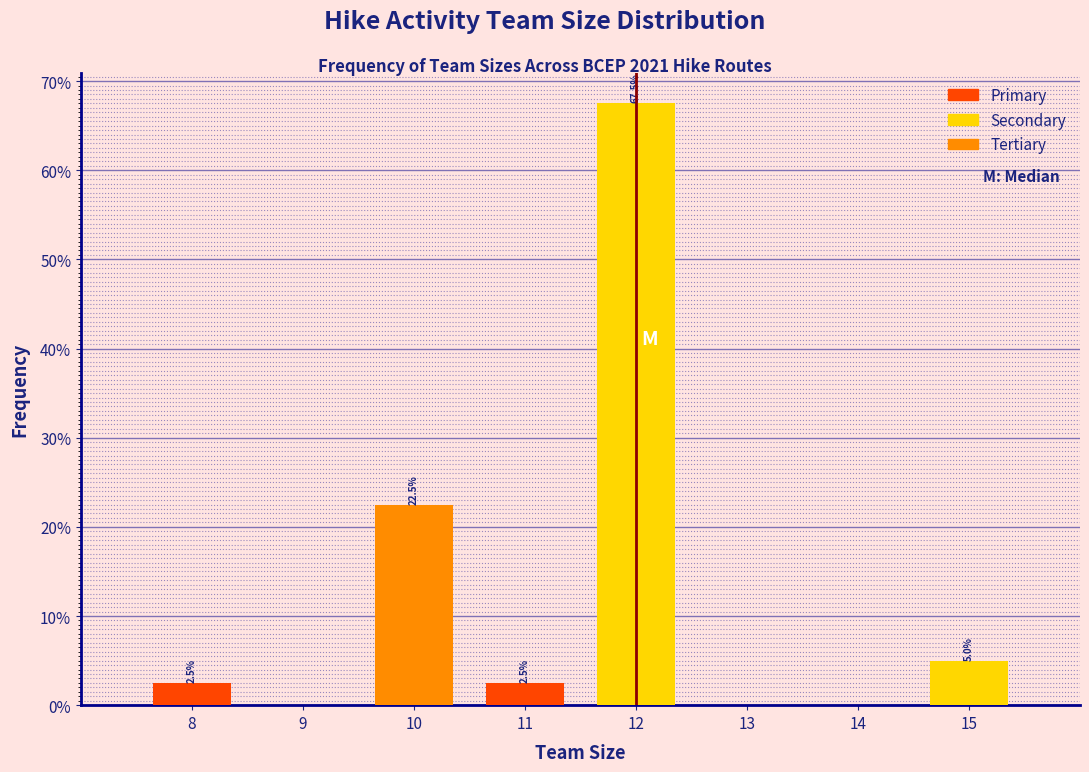

Over which range of the x-axis is the bar tallest?

11.5 to 12.5